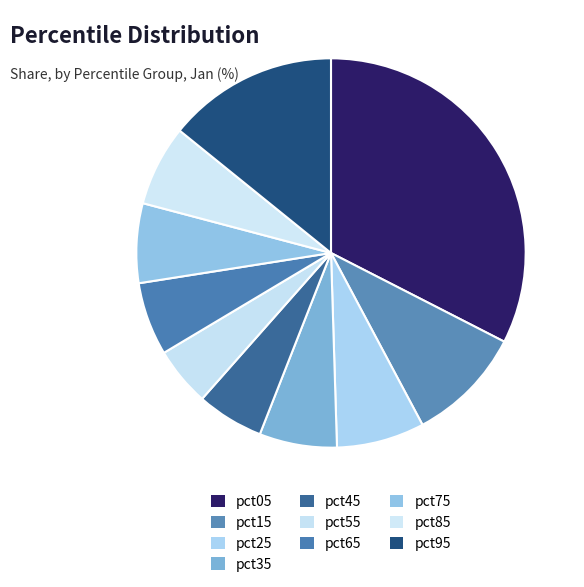

To the nearest percent, what is the difference between the largest and smallest slice percentages?

28%